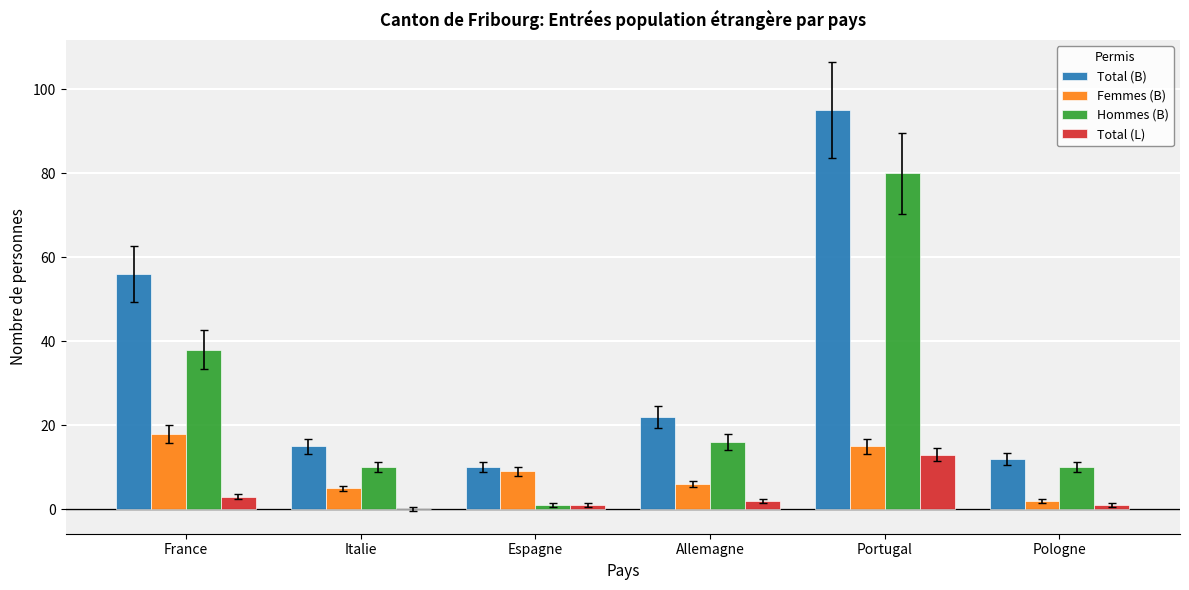

How many values in Total (L) are above zero?

5